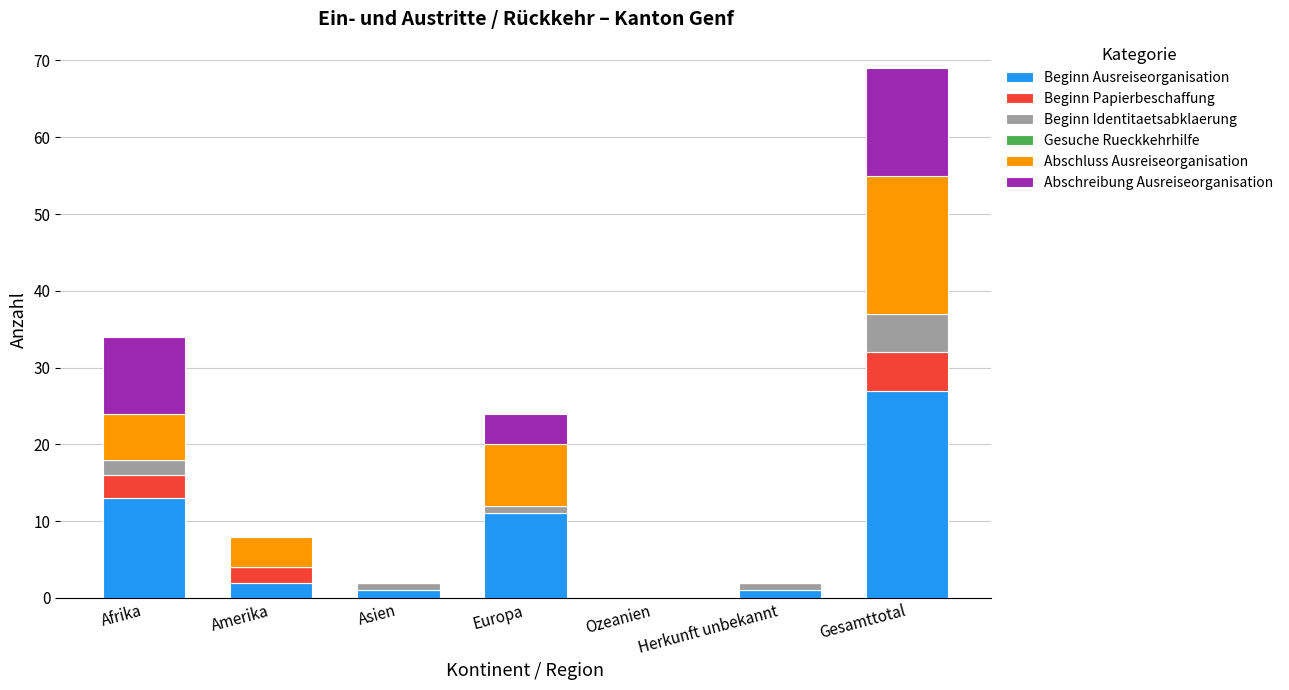

What is the total value across all series at Afrika?

34